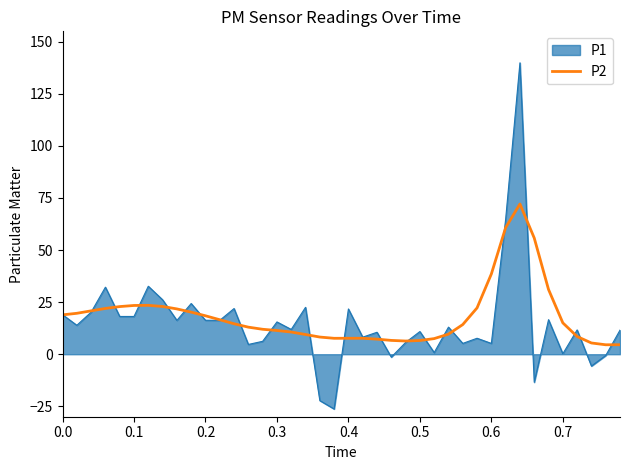

List the series in order of their peak value, lowest first.

P2, P1